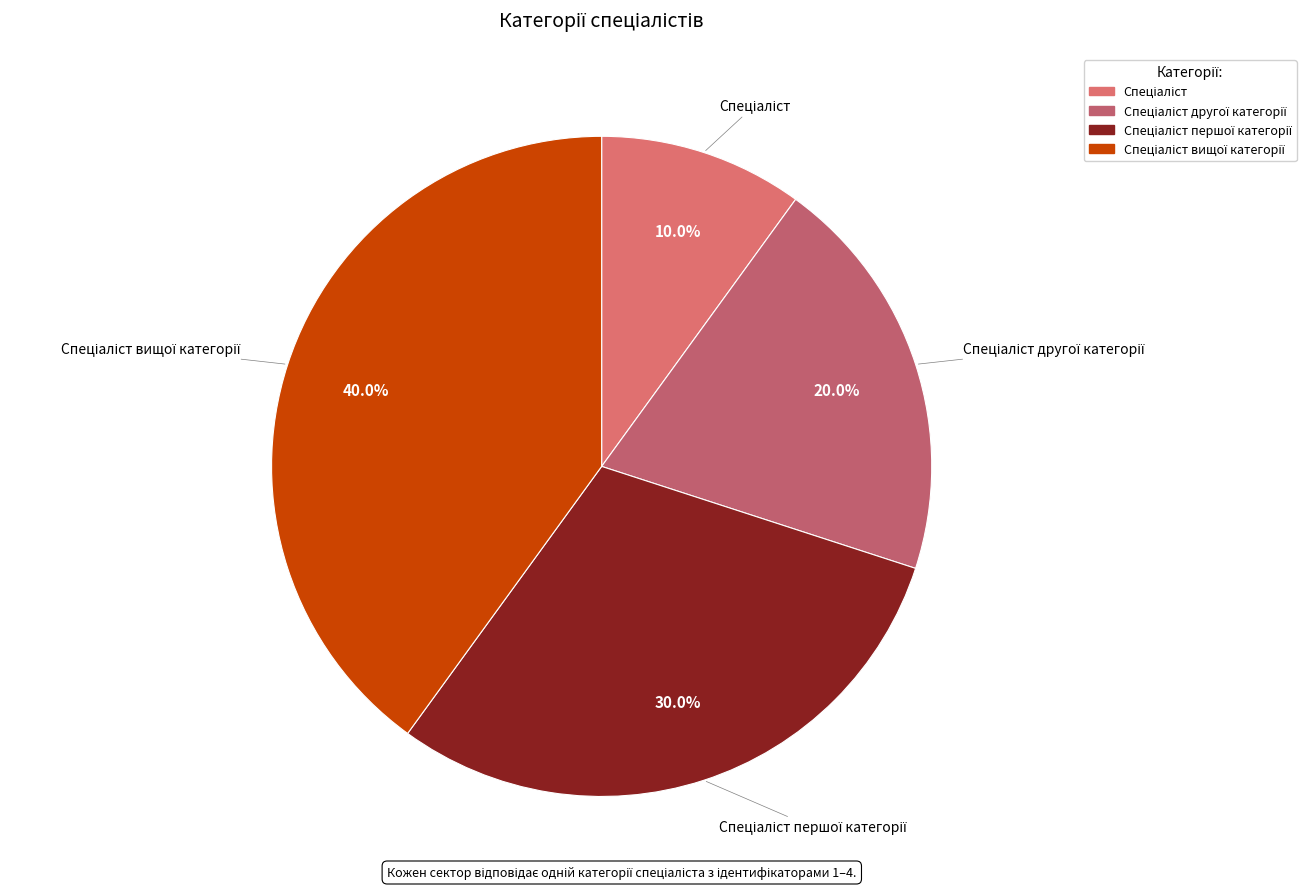

How many slices are in this pie chart?

4